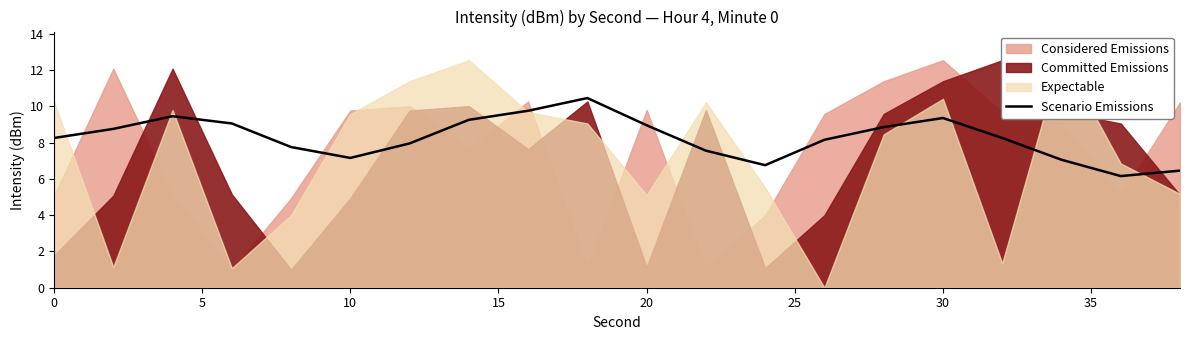

Is it true that Scenario Emissions equals 7.2 at 10?

True